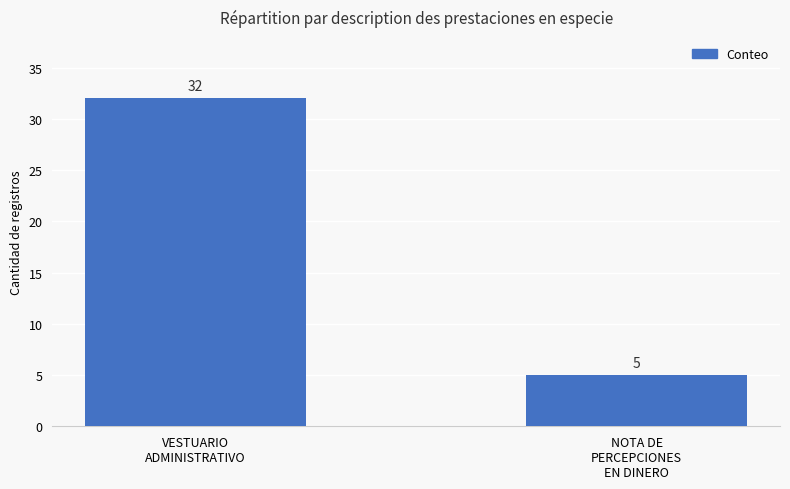

What is the difference between the values at NOTA DE
PERCEPCIONES
EN DINERO and VESTUARIO
ADMINISTRATIVO?

27